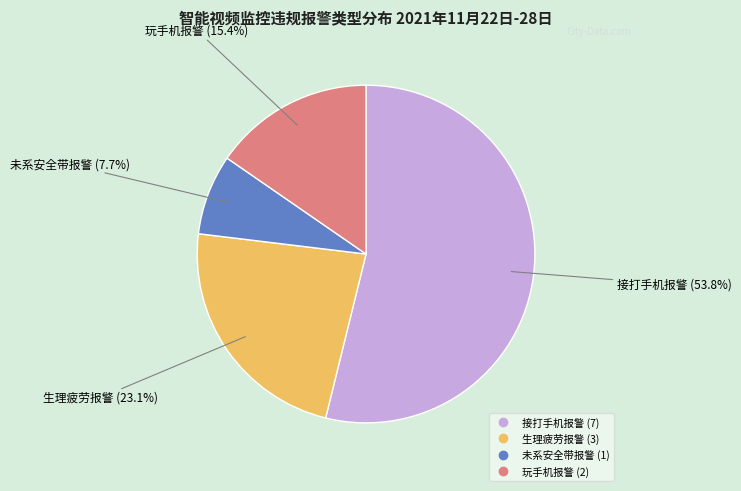

How many slices are in this pie chart?

4